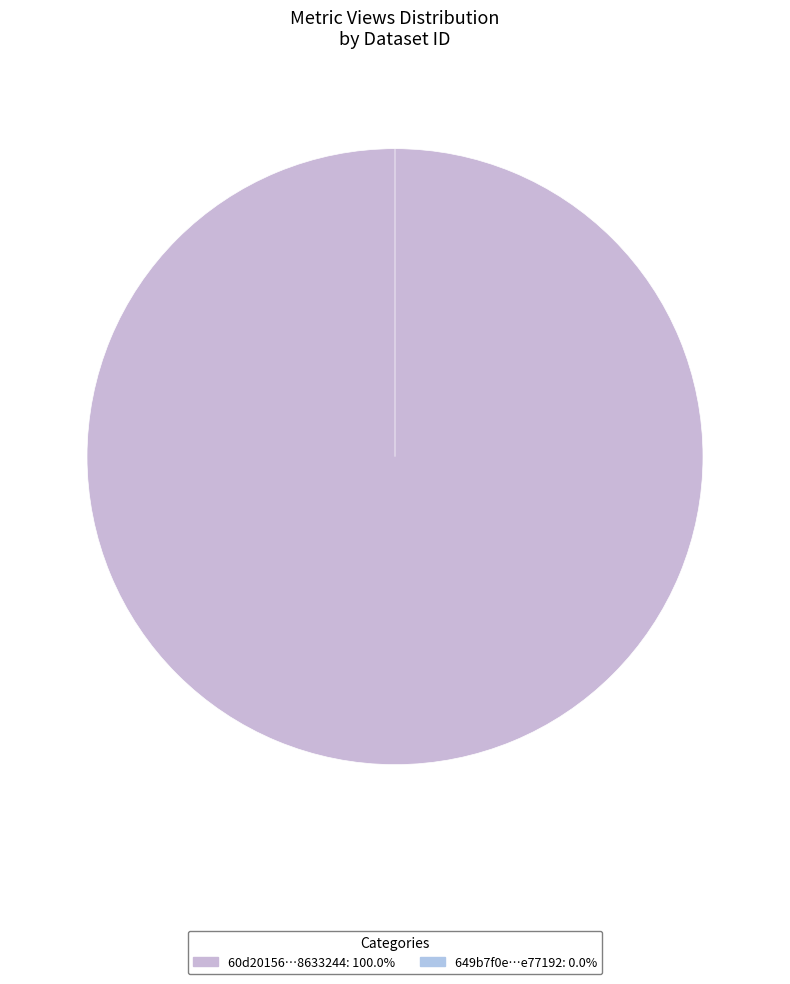

To the nearest percent, what percentage of the pie is 60d201560781901de8633244?

100%